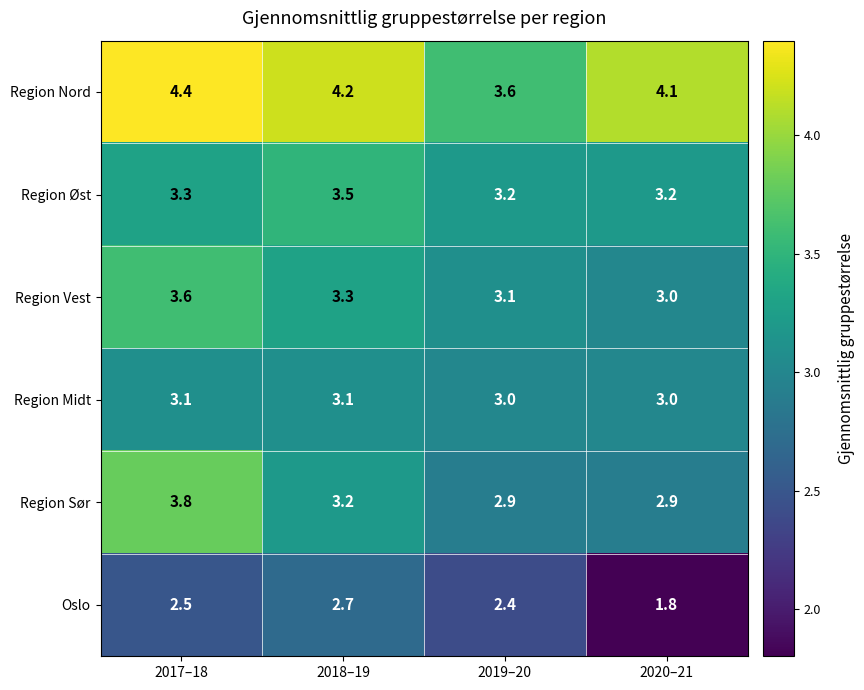

Count the number of data series in this chart.

6